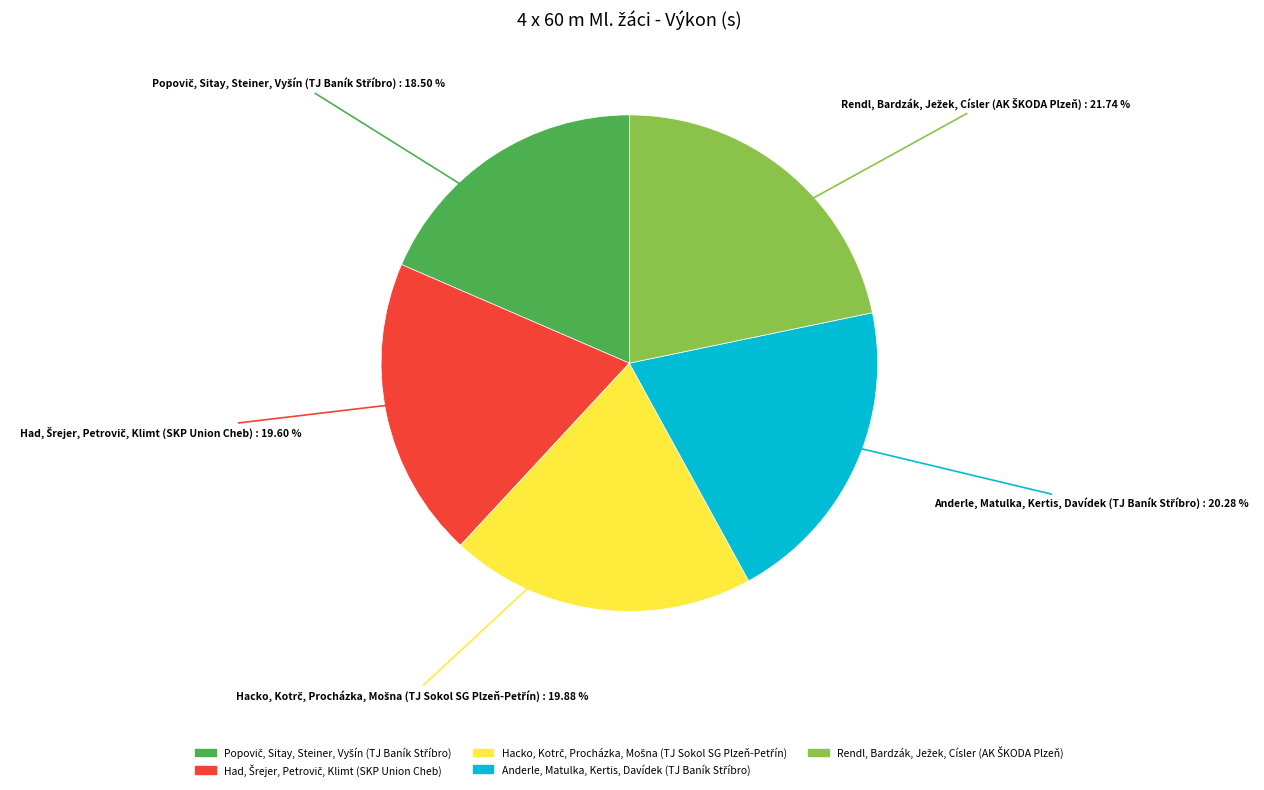

Does any single category account for the majority?

No